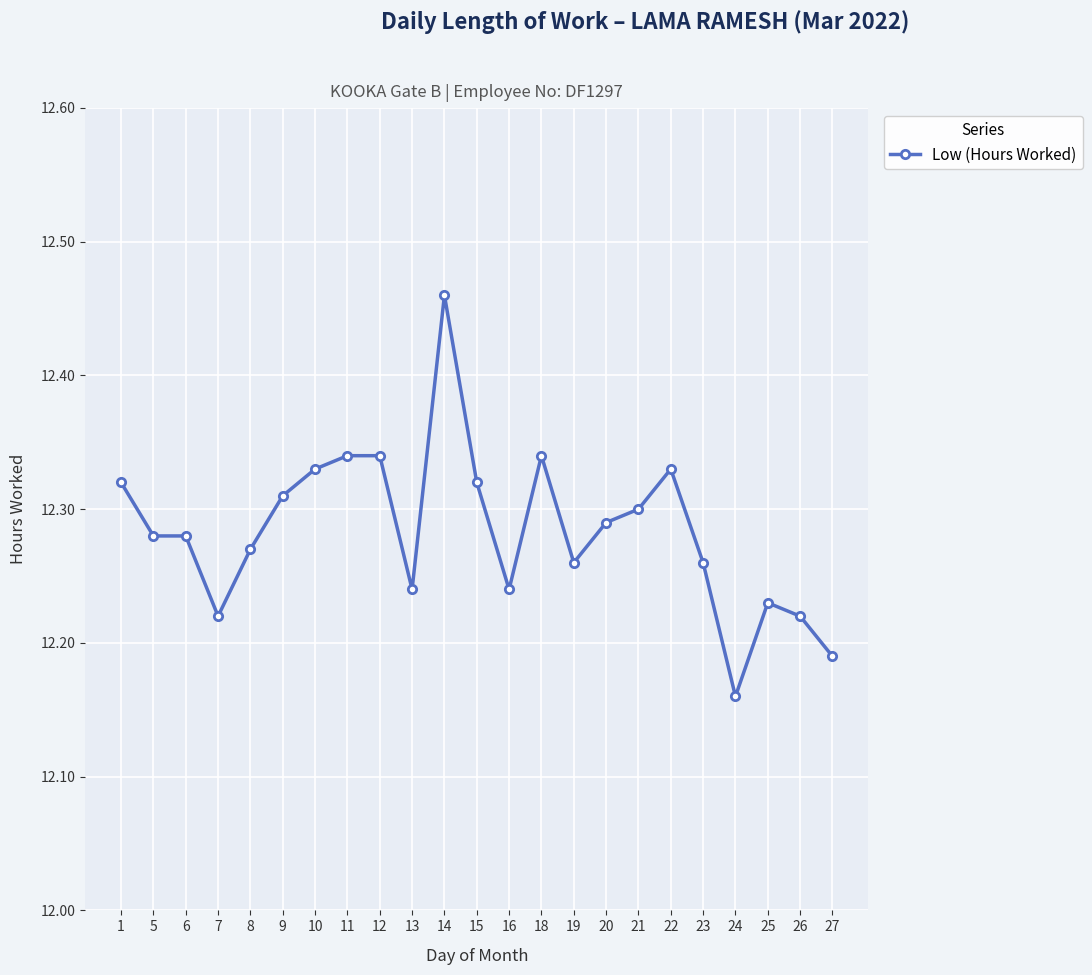

The value at 19 is 12.3. True or false?

True